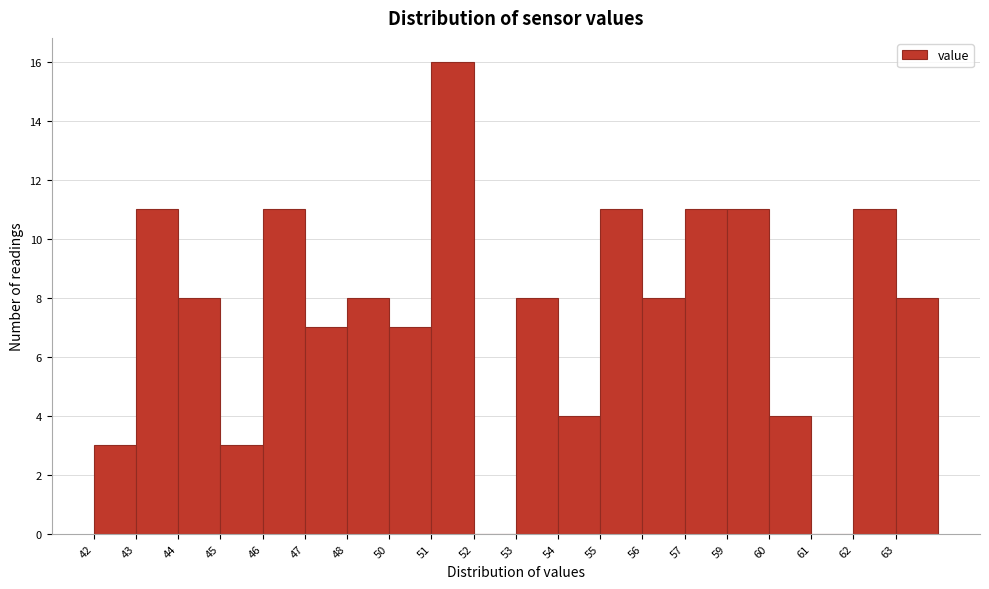

Reading right to left, list all the values displayed in this chart.

63=8	62=11	61=0	60=4	59=11	57=11	56=8	55=11	54=4	53=8	52=0	51=16	50=7	48=8	47=7	46=11	45=3	44=8	43=11	42=3